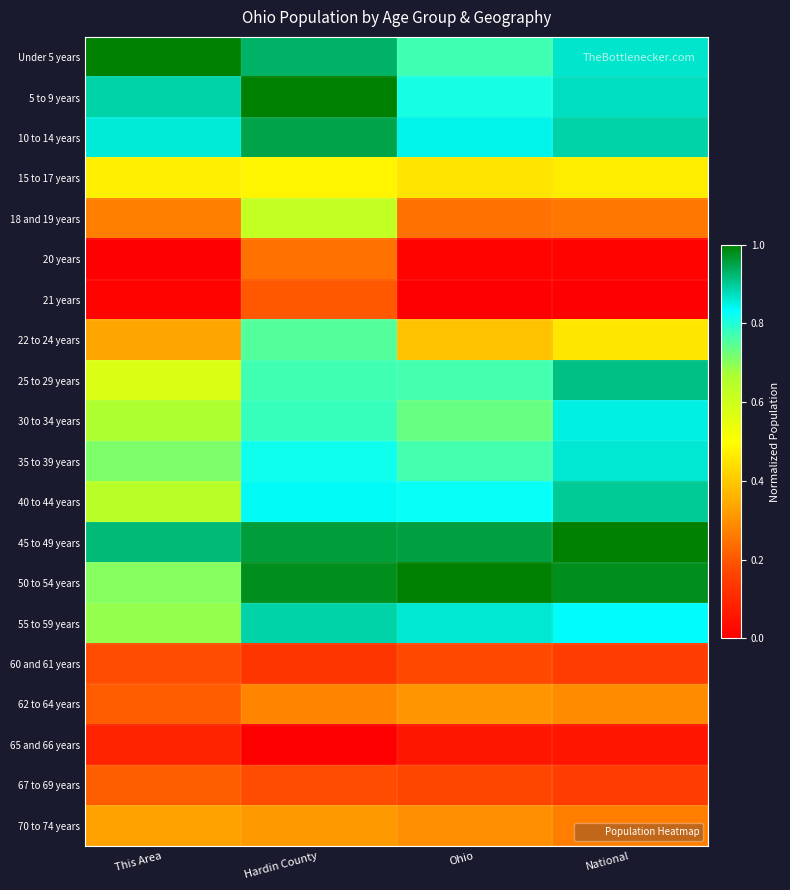

Rank the series by their maximum value, from highest to lowest.

45 to 49 years, 50 to 54 years, 5 to 9 years, Under 5 years, 10 to 14 years, 25 to 29 years, 40 to 44 years, 55 to 59 years, 35 to 39 years, 30 to 34 years, 22 to 24 years, 18 and 19 years, 15 to 17 years, 70 to 74 years, 62 to 64 years, 20 years, 67 to 69 years, 21 years, 60 and 61 years, 65 and 66 years